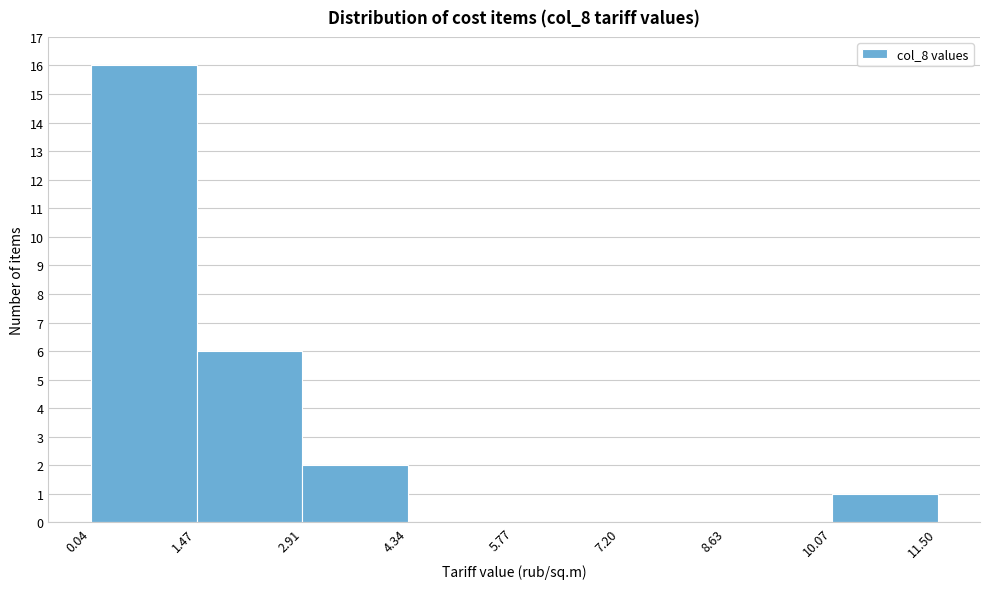

Reading left to right, transcribe this chart: for each bar, give the range it covers on the x-axis and its height. The values are not printed on the chart, so give them approximately, as read against the axis.

0.04 to 1.47: 16
1.47 to 2.91: 6
2.91 to 4.34: 2
4.34 to 5.77: 0
5.77 to 7.20: 0
7.20 to 8.63: 0
8.63 to 10.07: 0
10.07 to 11.50: 1